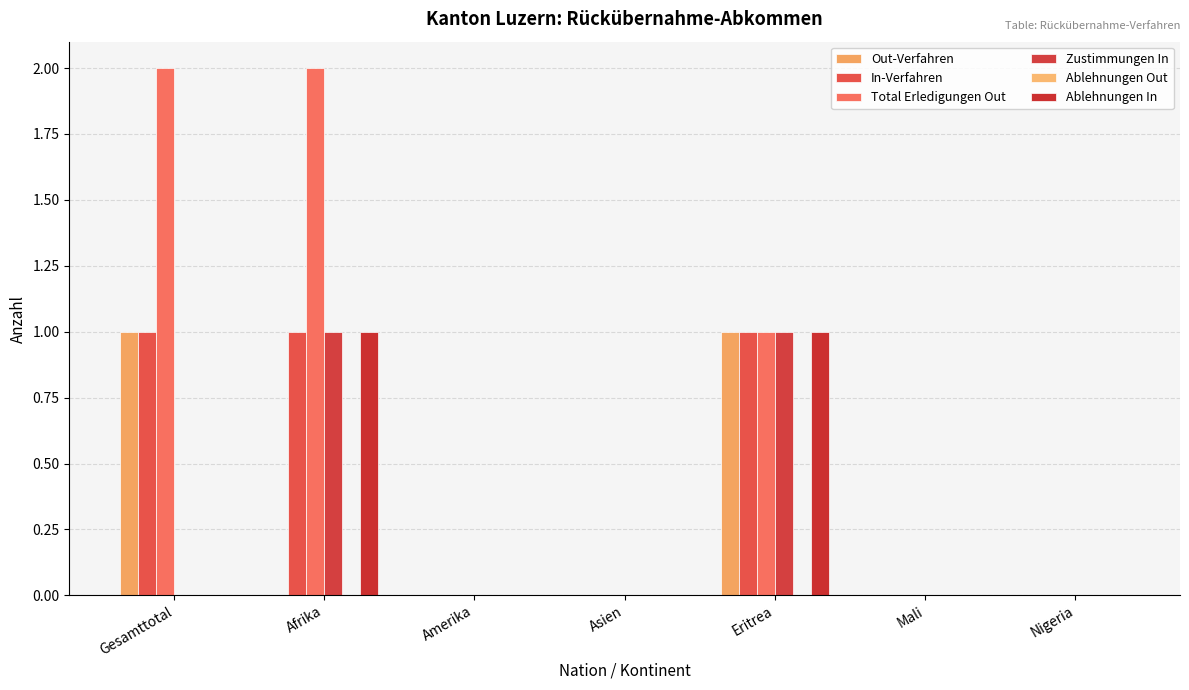

How many Total Erledigungen Out values are between 0 and 2?

7